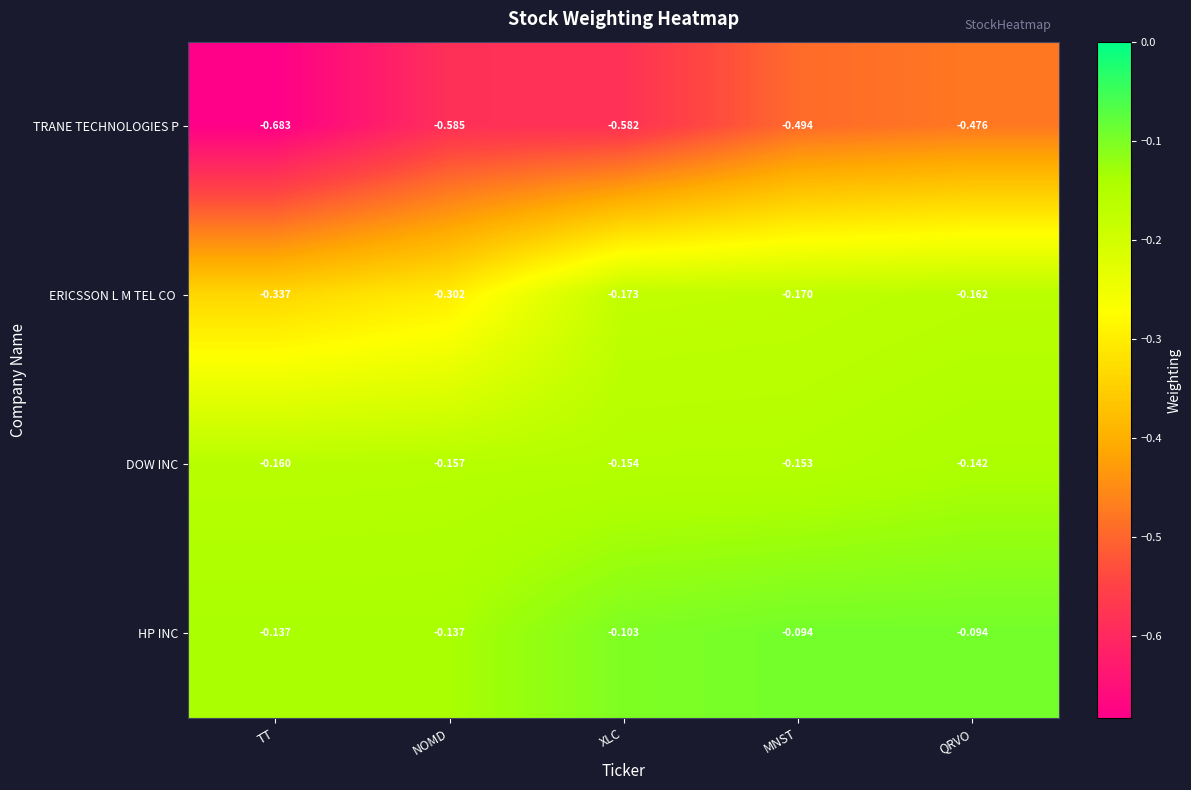

How many data points does each series have?

5